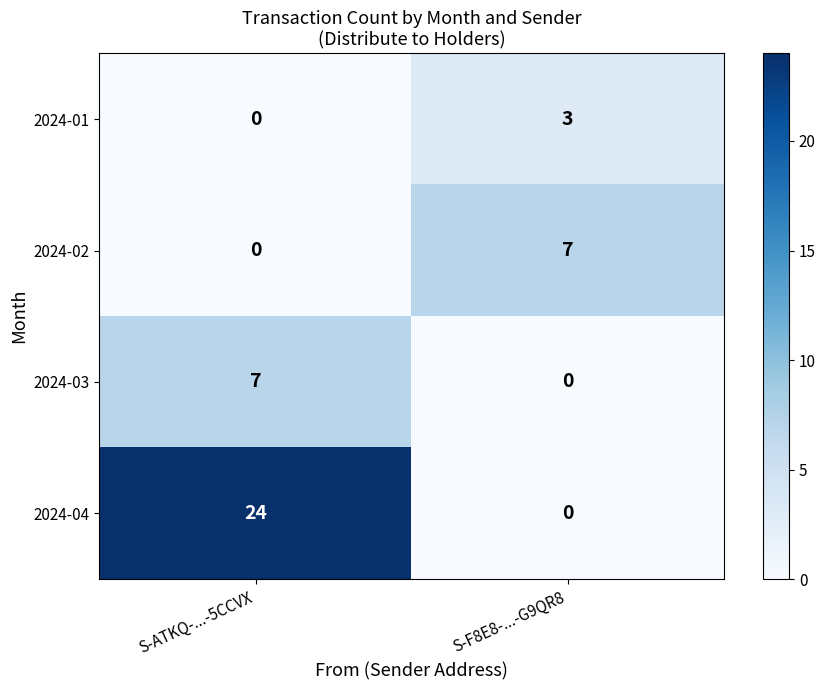

Where is 2024-03 nearest to the value 3?

S-F8E8-...-G9QR8